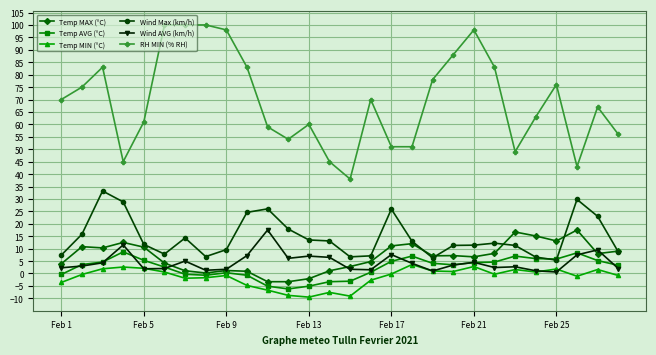

Which series has the largest range (max minus min)?

RH MIN (% RH)